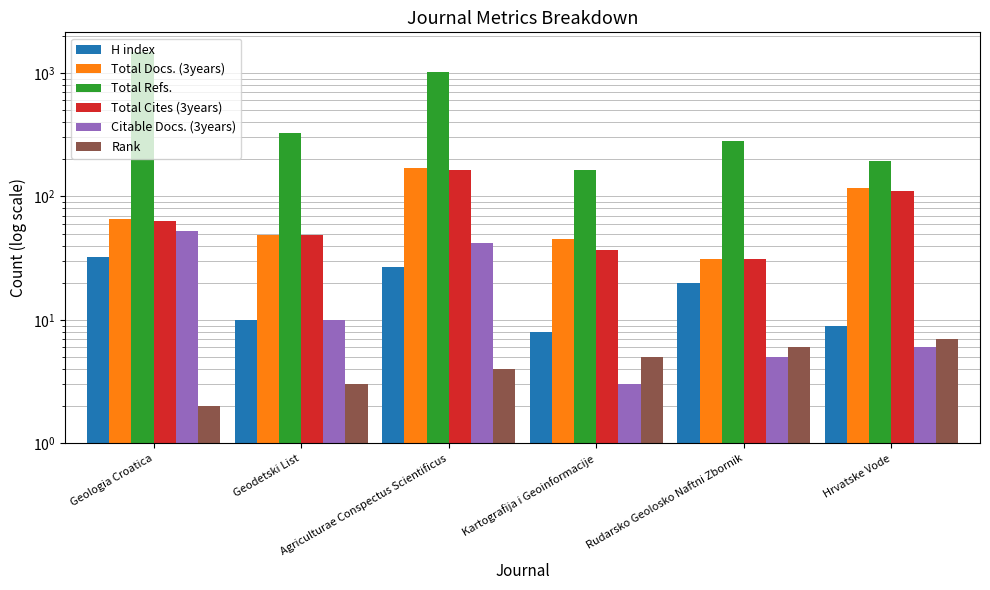

How many values in the Rank series are below 4?

3